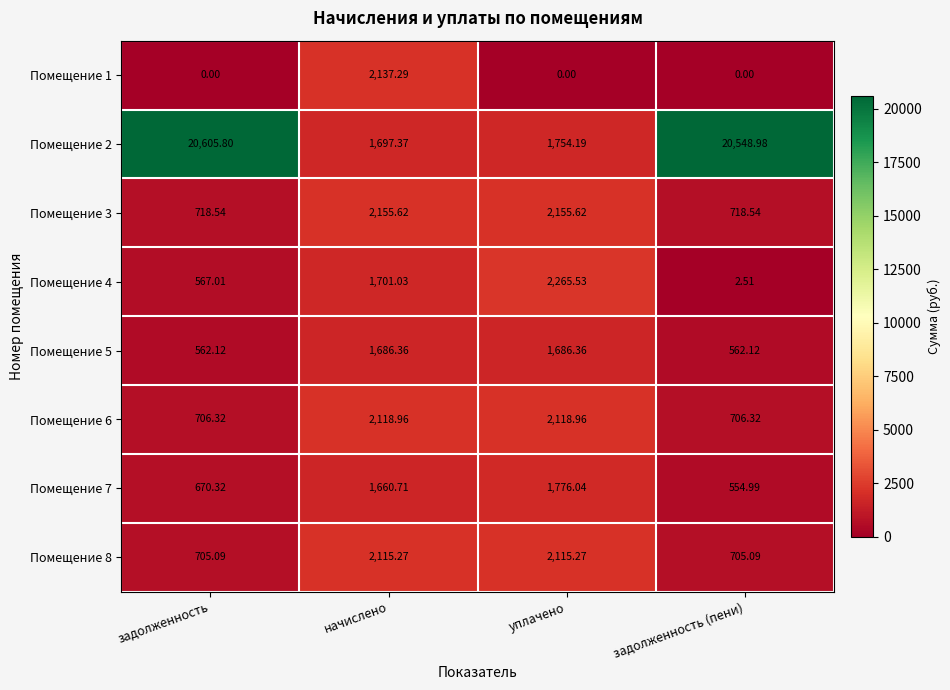

Which series changed the most between уплачено and задолженность (пени)?

Помещение 2